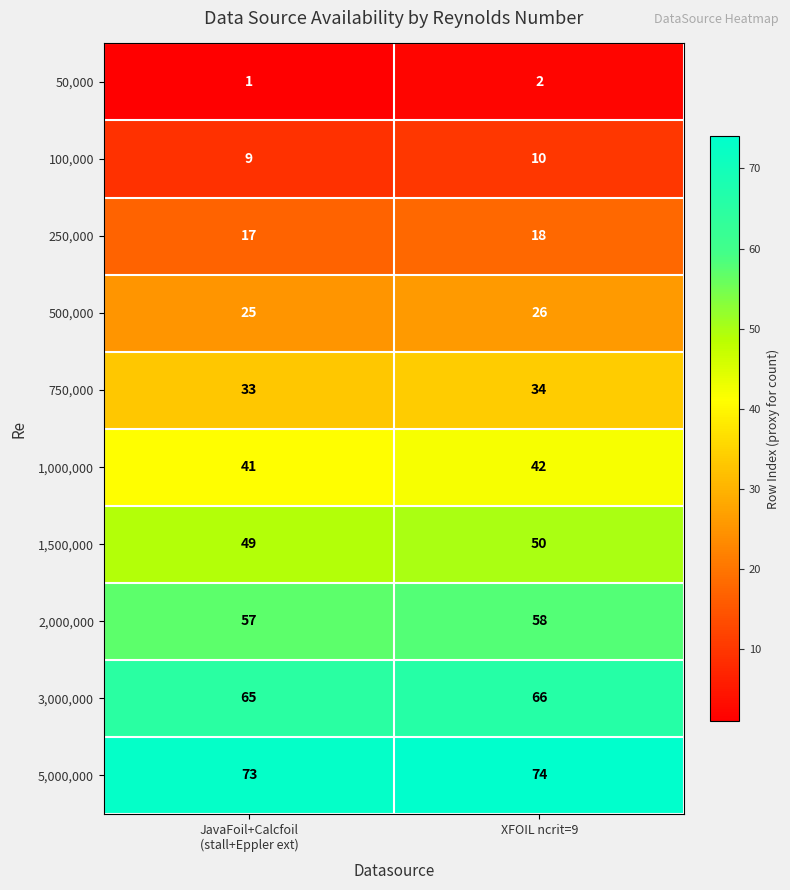

Is it true that 50,000 equals 2 at XFOIL ncrit=9?

True